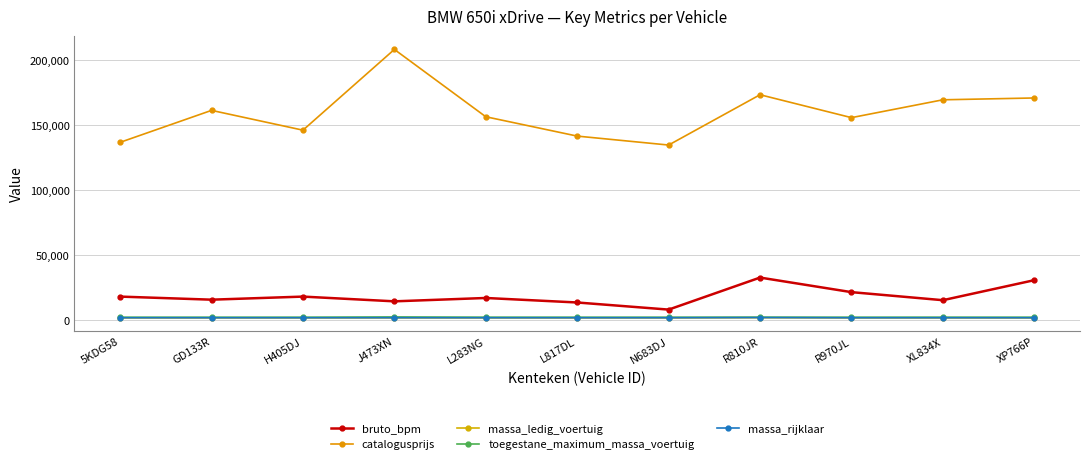

How many distinct data groups are displayed?

5